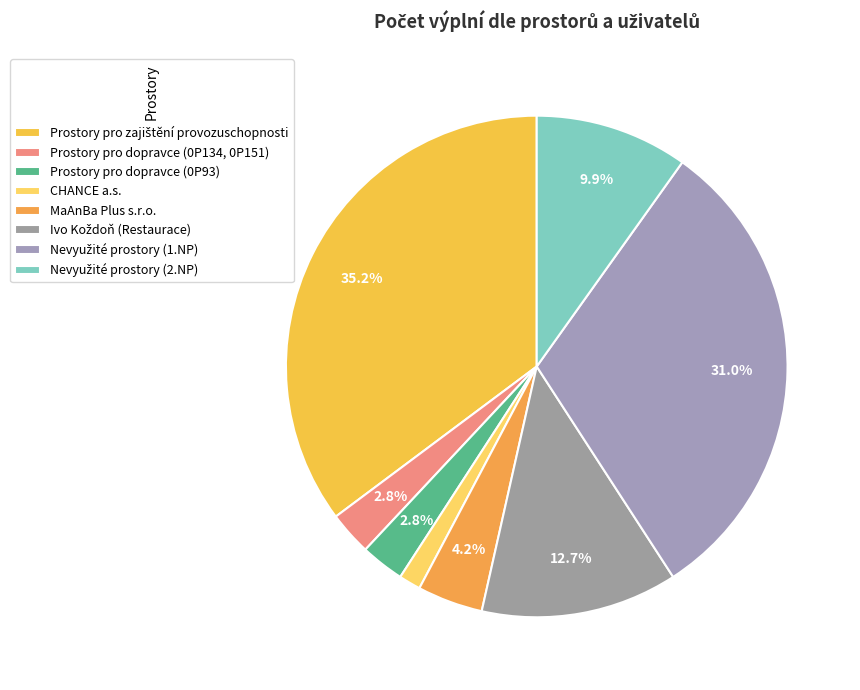

Count the number of slices in the pie.

8